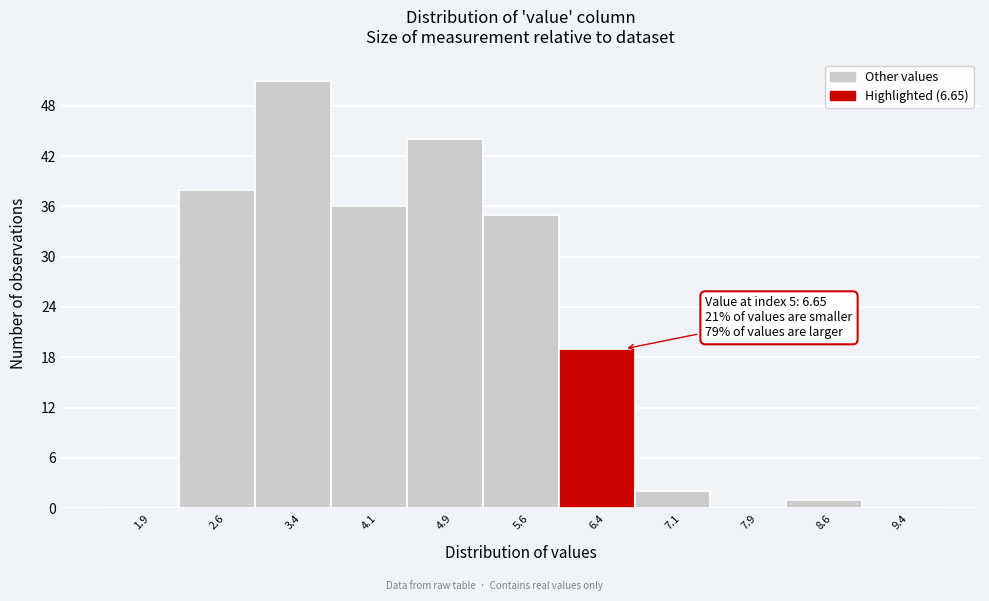

Over which range of the x-axis is the bar tallest?

3.00 to 3.75